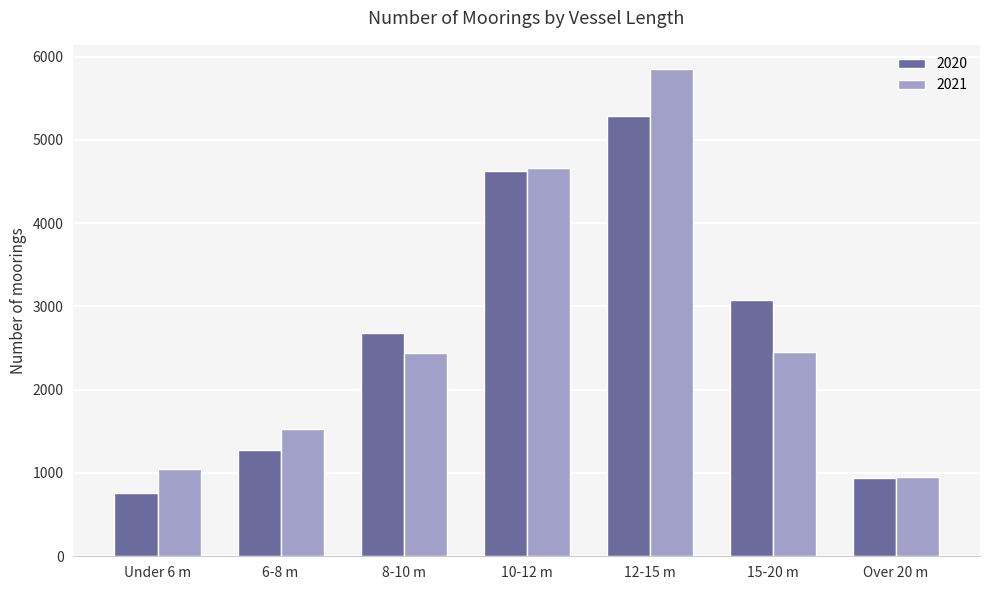

Are the bars horizontal?

No